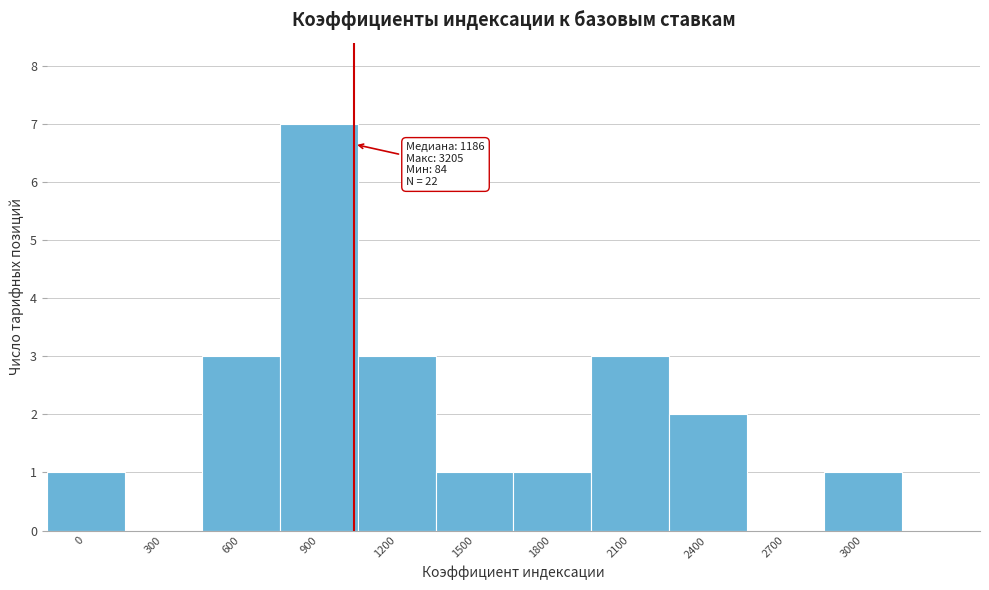

Reading right to left, transcribe all the data shown in this chart.

3000=1	2700=0	2400=2	2100=3	1800=1	1500=1	1200=3	900=7	600=3	300=0	0=1